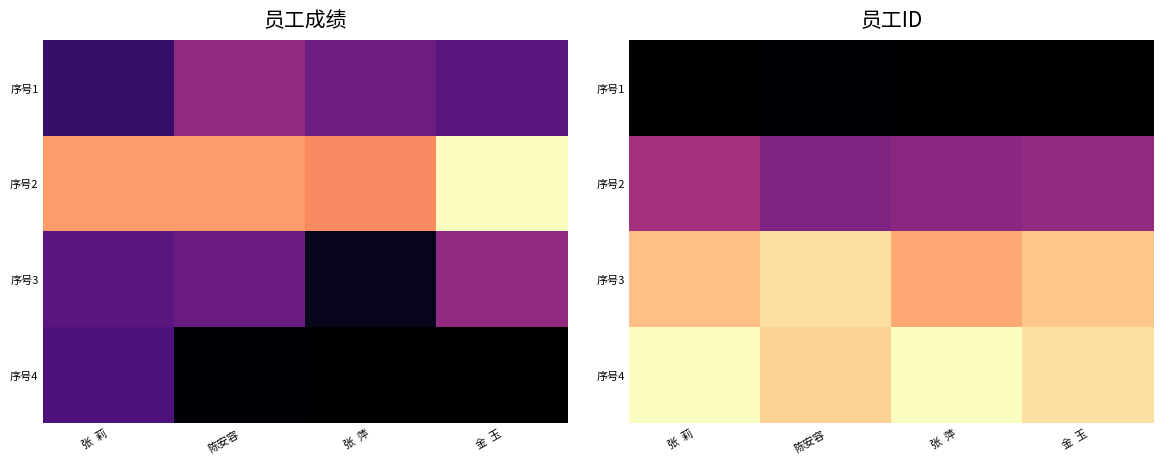

What is the difference between the highest and lowest values at 陈安容?

93.0